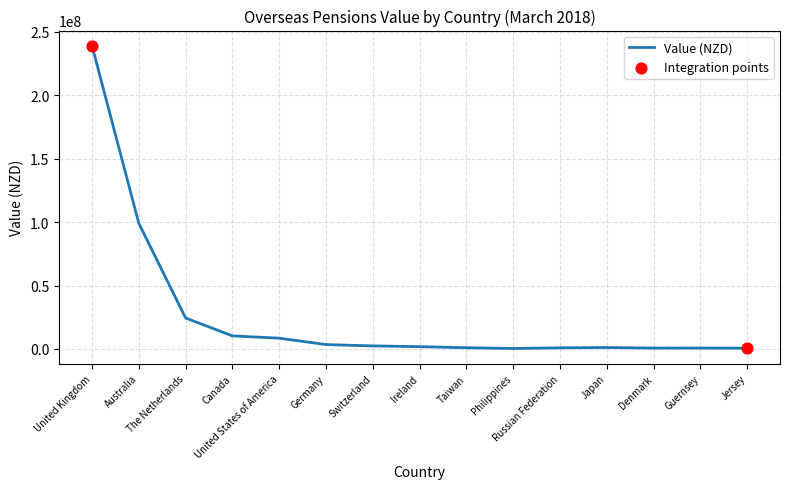

What is the difference between the maximum and minimum values?

238806337.4